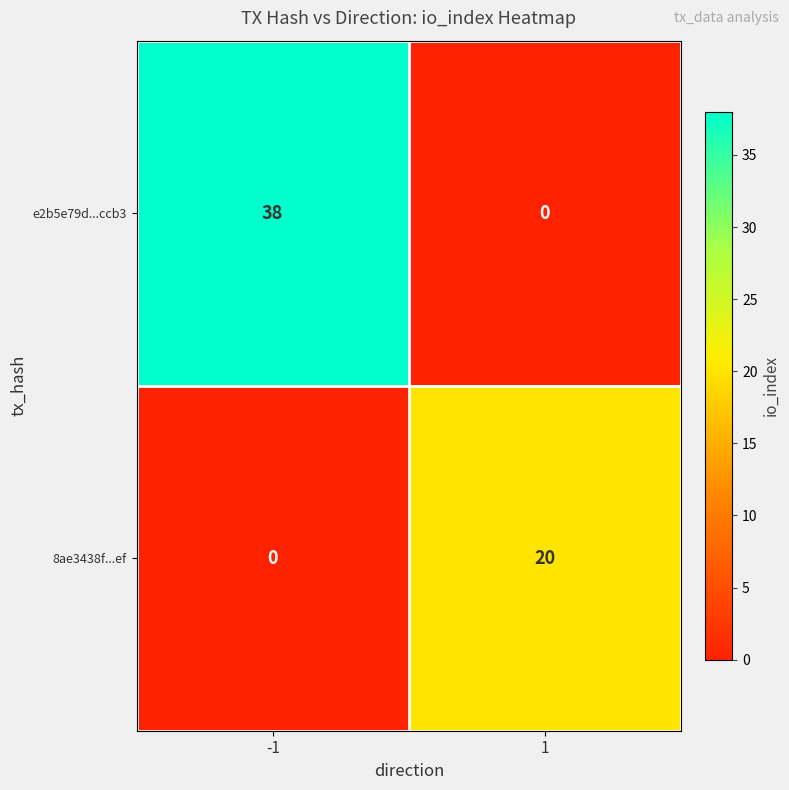

How many distinct data groups are displayed?

2